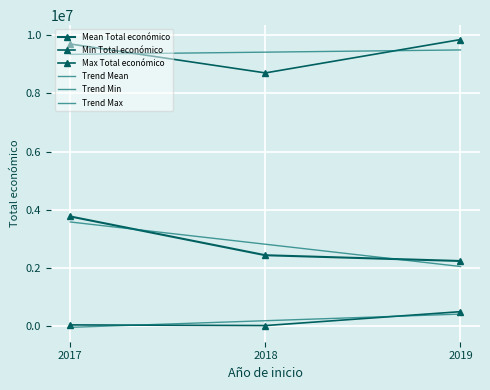

Rank the categories by Min Total económico value from lowest to highest.

2018, 2017, 2019